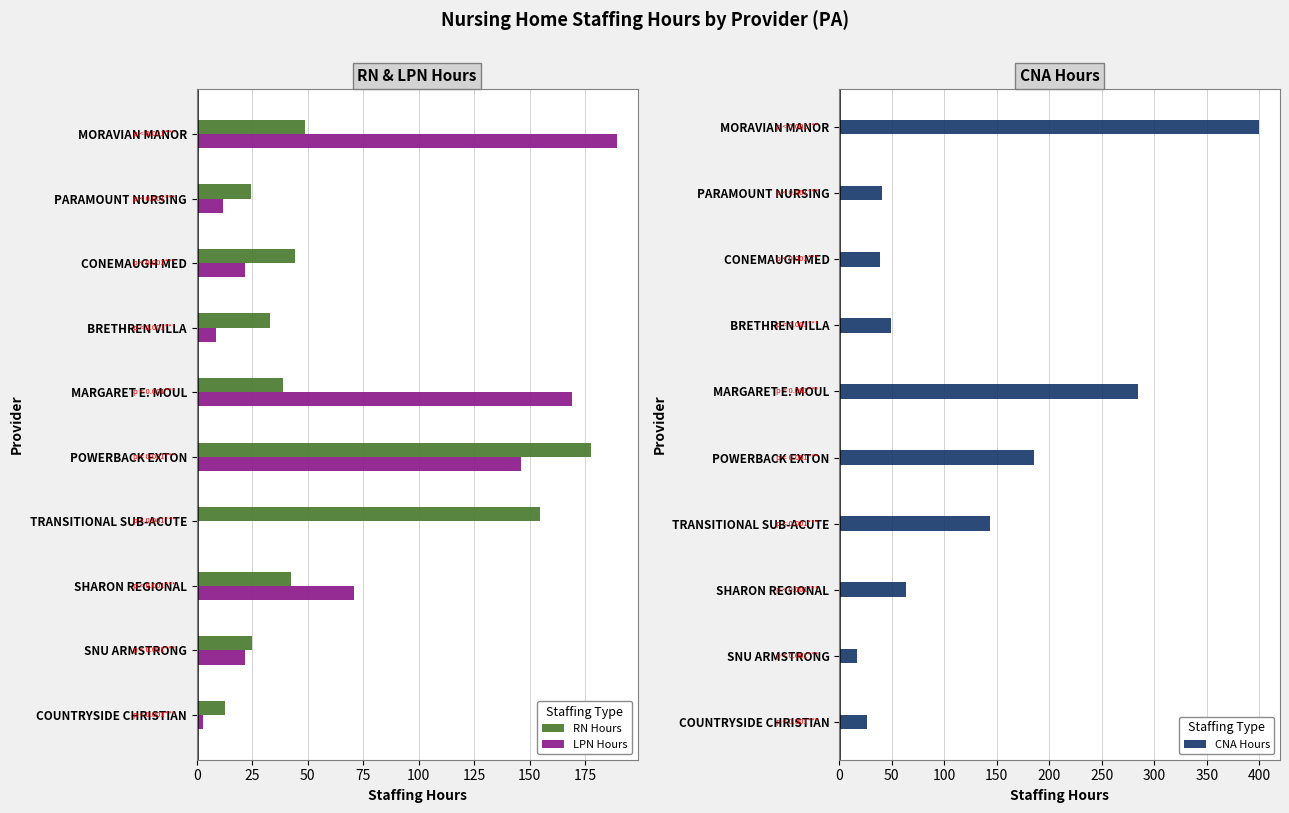

Is the value of RN Hours at 9 greater than the value of LPN Hours at 175?

No